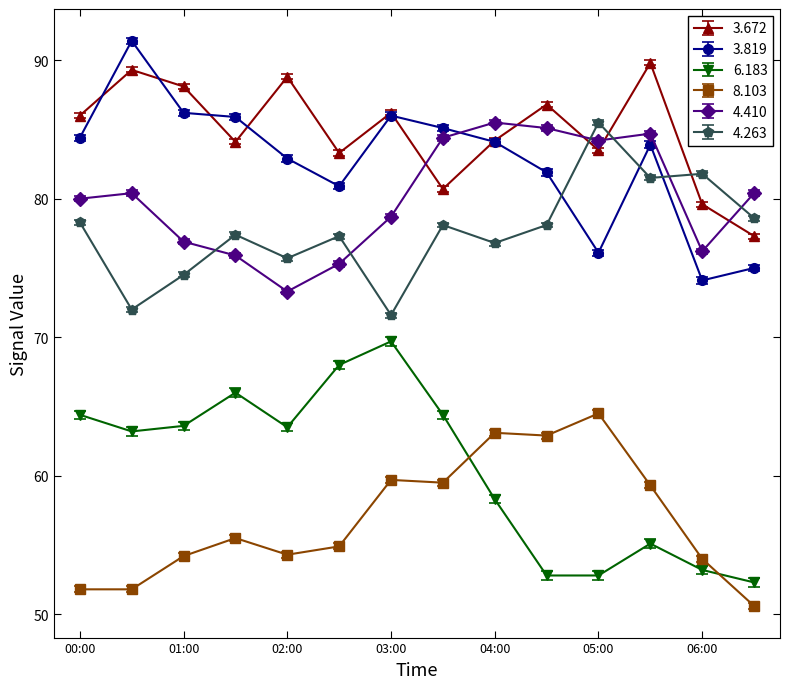

How many interior local valleys does the 3.672 series have?

4